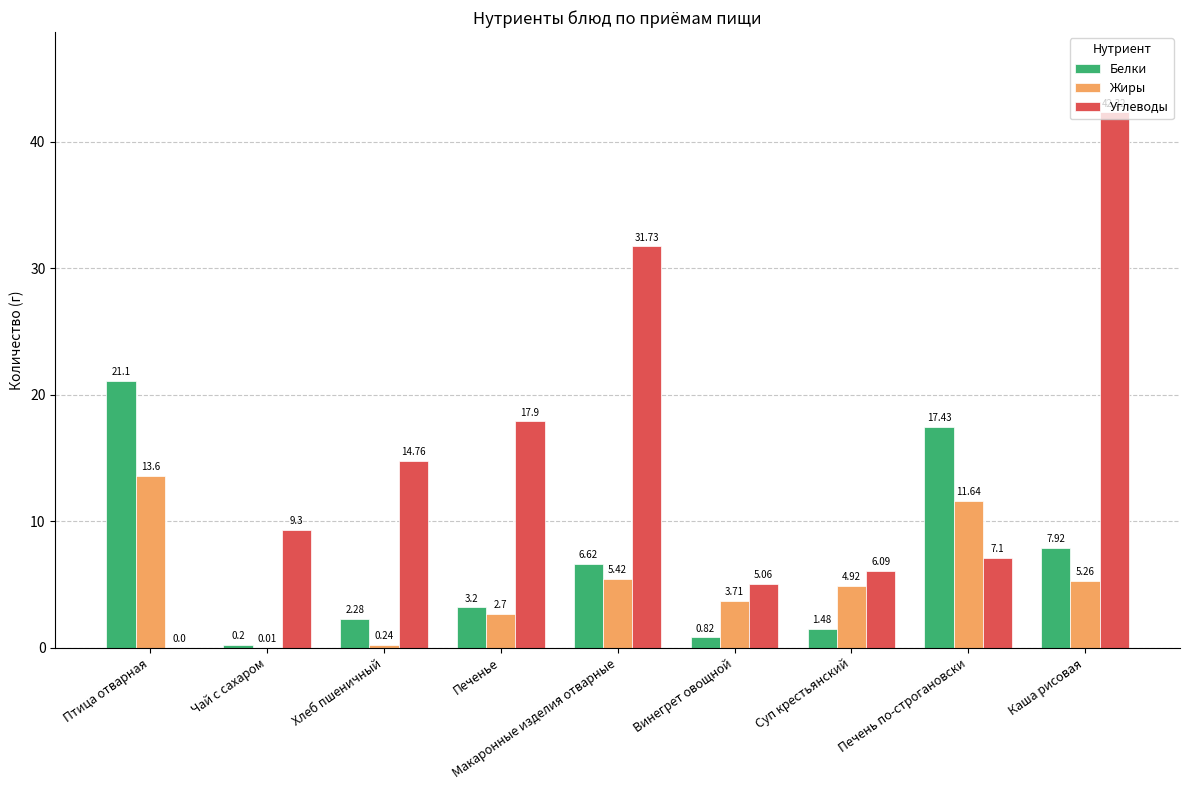

The value of Углеводы at Каша рисовая is 42.3. True or false?

True